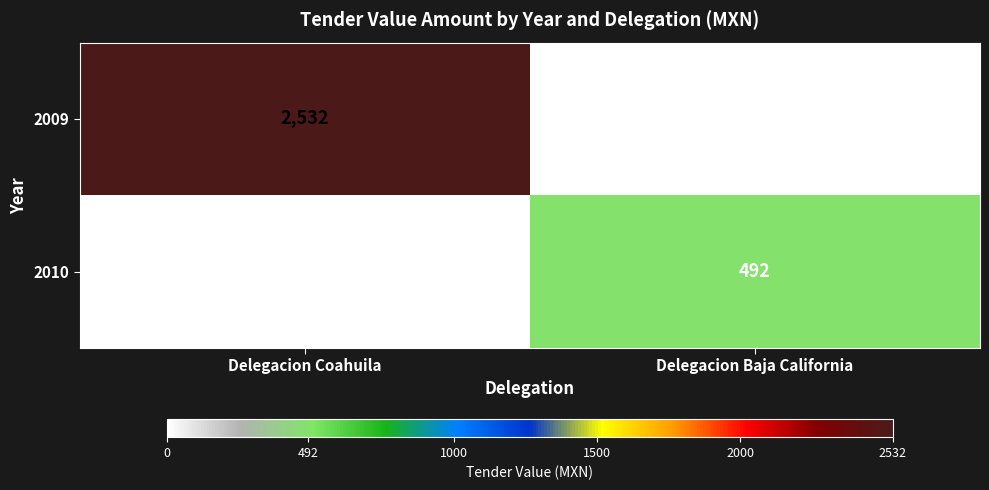

How many data points in 2009 are less than 2532?

1